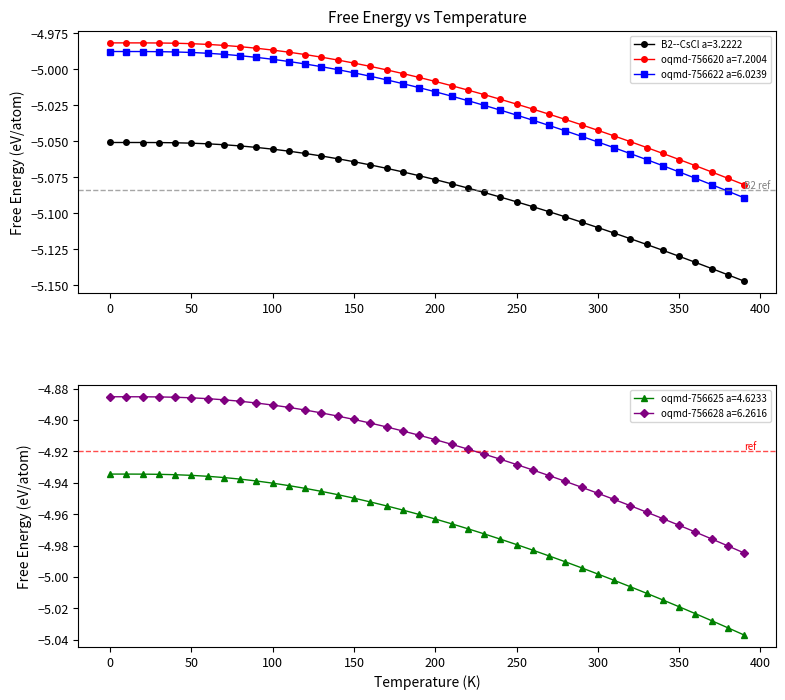

True or false: oqmd-756622 a=6.0239 and oqmd-756620 a=7.2004 intersect in this chart.

False